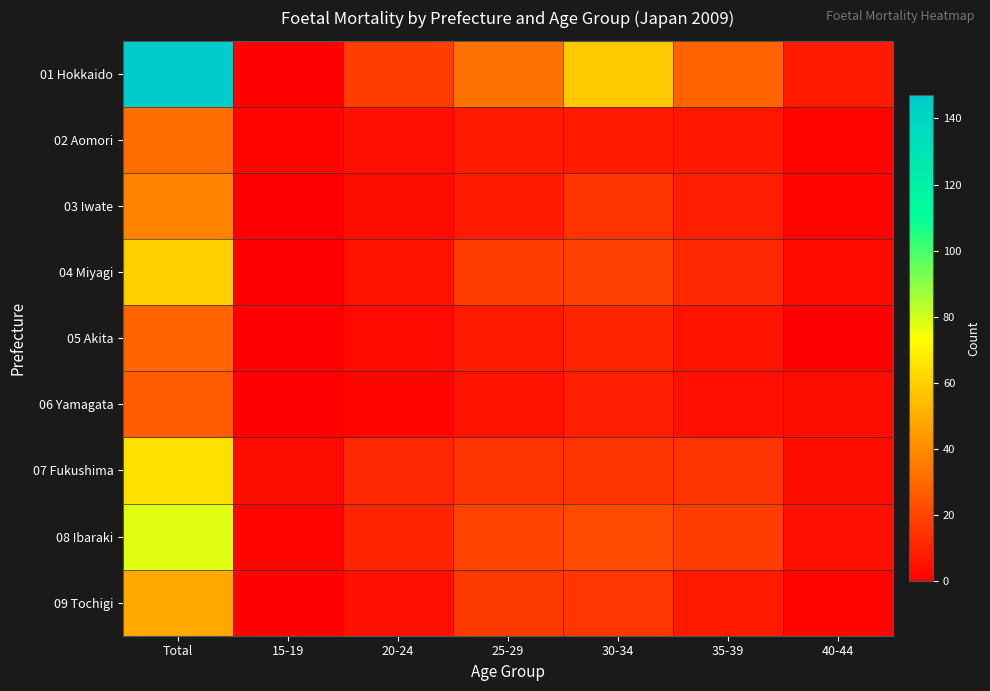

Reading left to right, list all the values displayed in this chart.

01 Hokkaido: Total=147	15-19=1	20-24=18	25-29=33	30-34=58	35-39=29	40-44=8
02 Aomori: Total=32	15-19=2	20-24=5	25-29=8	30-34=8	35-39=7	40-44=2
03 Iwate: Total=38	15-19=0	20-24=4	25-29=8	30-34=15	35-39=9	40-44=2
04 Miyagi: Total=60	15-19=1	20-24=6	25-29=18	30-34=19	35-39=12	40-44=3
05 Akita: Total=29	15-19=0	20-24=3	25-29=8	30-34=11	35-39=6	40-44=1
06 Yamagata: Total=27	15-19=1	20-24=2	25-29=6	30-34=9	35-39=5	40-44=4
07 Fukushima: Total=65	15-19=4	20-24=12	25-29=15	30-34=15	35-39=15	40-44=4
08 Ibaraki: Total=78	15-19=2	20-24=11	25-29=20	30-34=22	35-39=18	40-44=5
09 Tochigi: Total=49	15-19=1	20-24=5	25-29=17	30-34=16	35-39=8	40-44=2